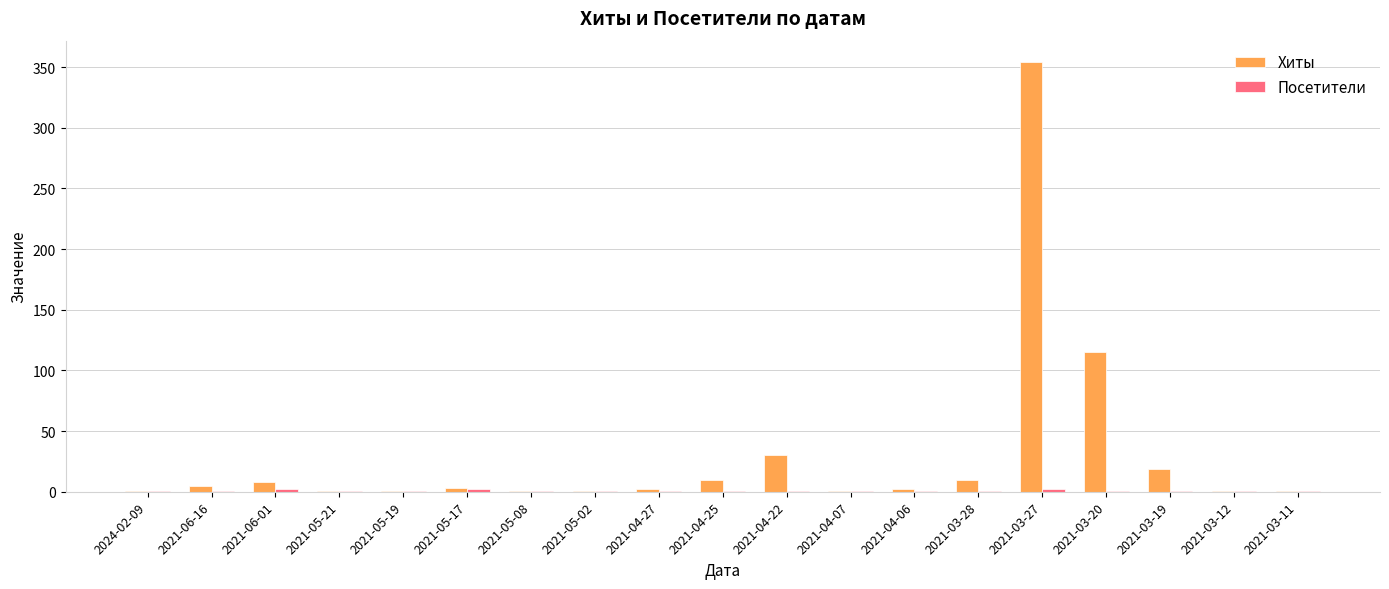

Does the chart contain stacked bars?

No